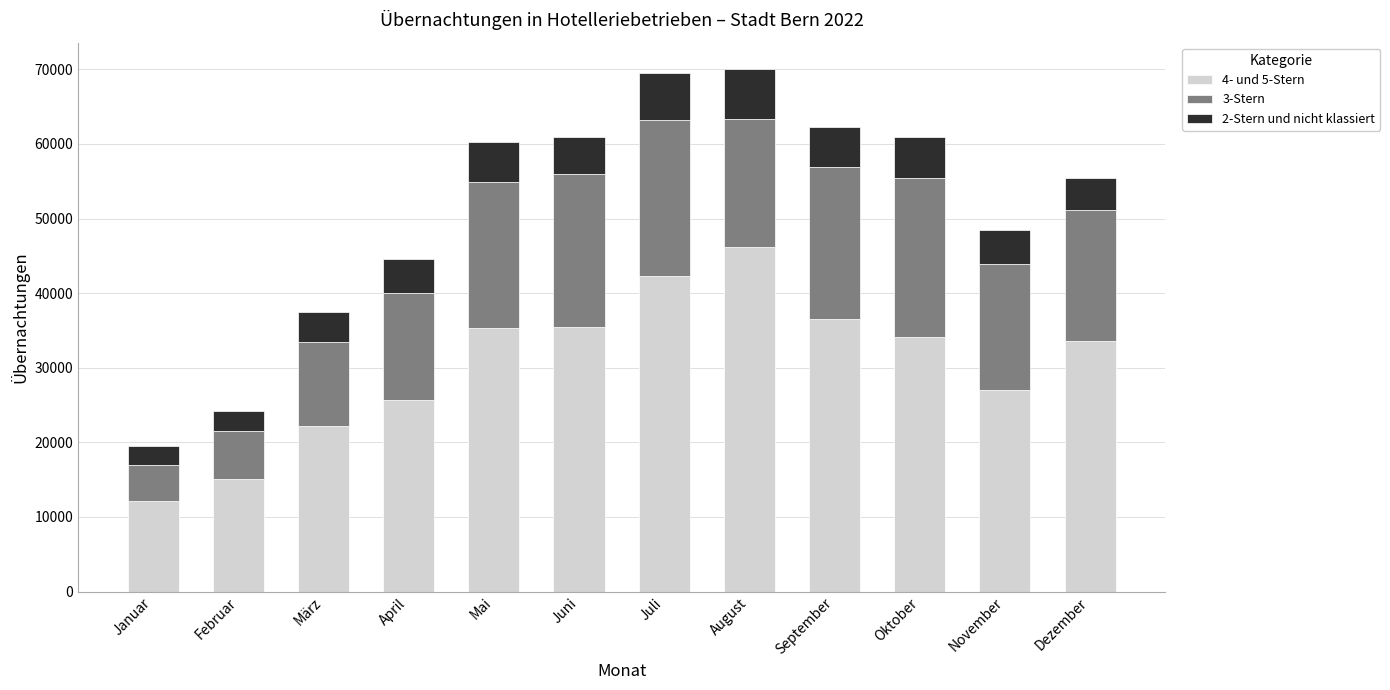

The 4- und 5-Stern series shows 5616 at Februar. True or false?

False